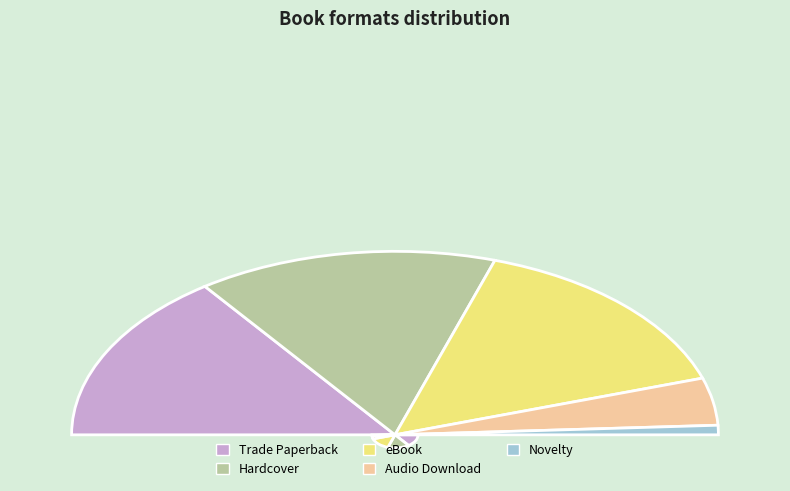

Rank the categories by value from lowest to highest.

Novelty, Audio Download, Trade Paperback, Hardcover, eBook